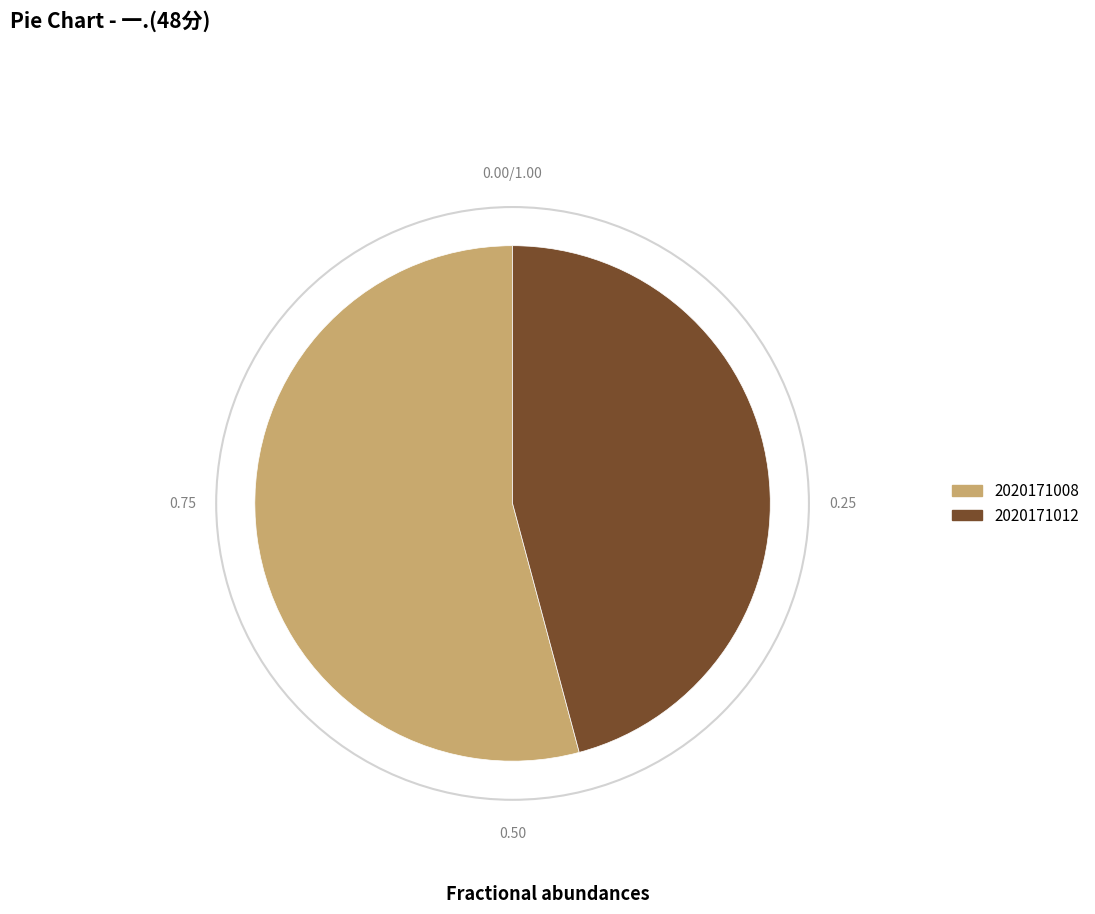

Approximately how many times larger is the value at 2020171008 compared to 2020171012?

1.2